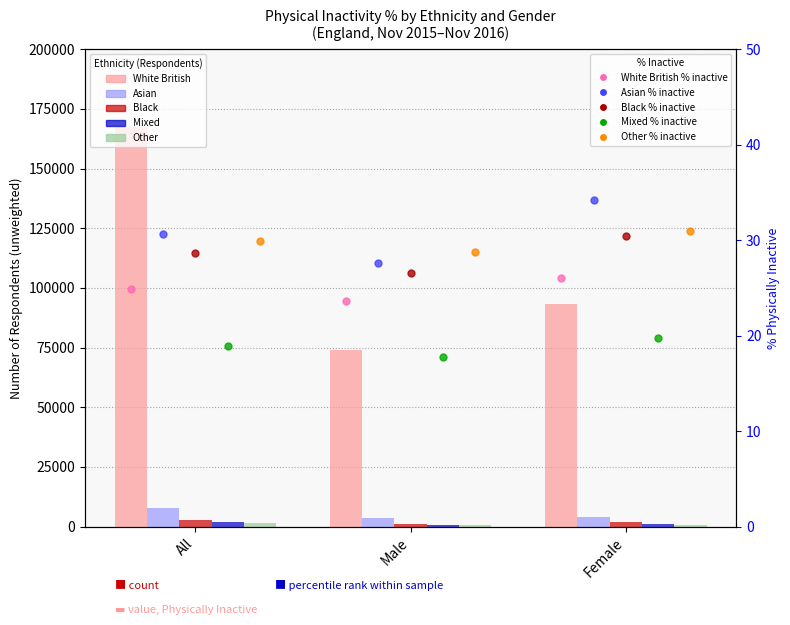

What is the value of the Mixed bar at the 2nd from the left?

771